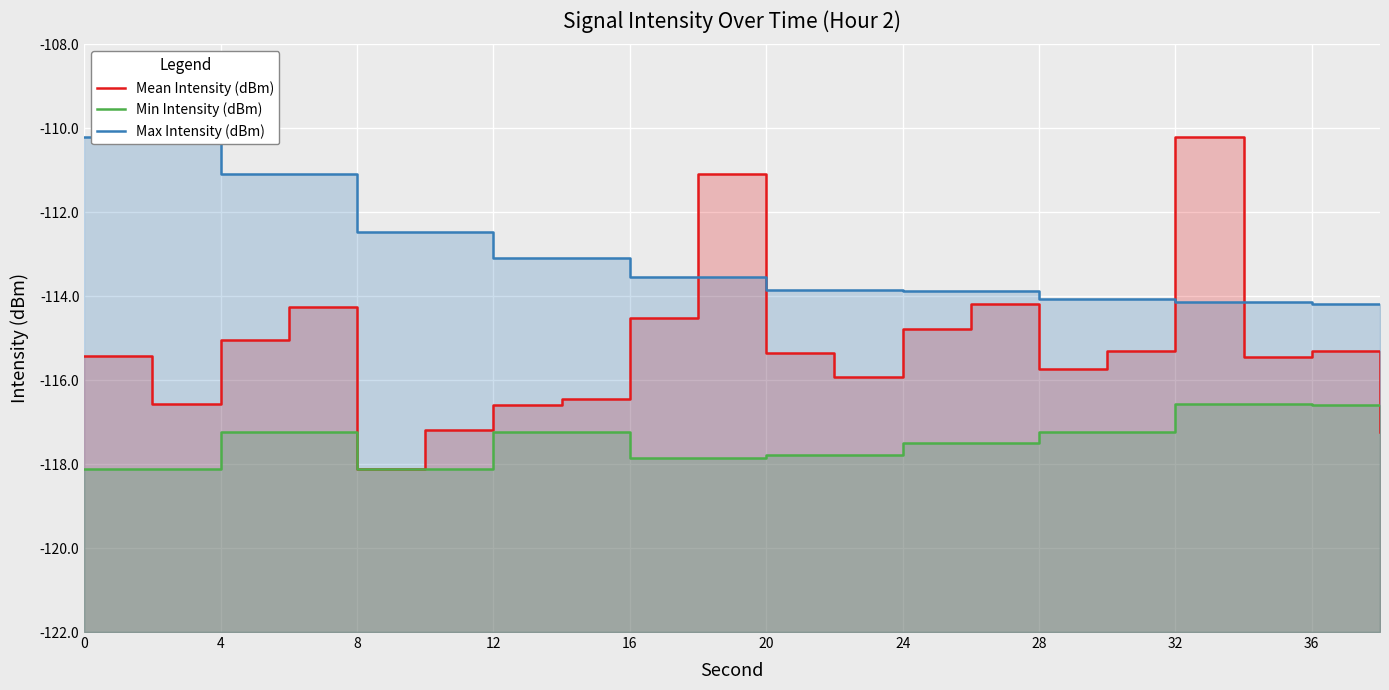

How many lines are shown in the chart?

3